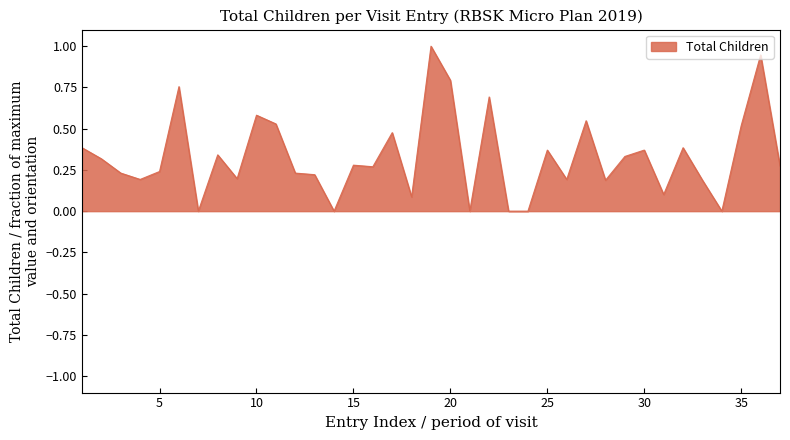

What is the greatest value displayed?

1.0